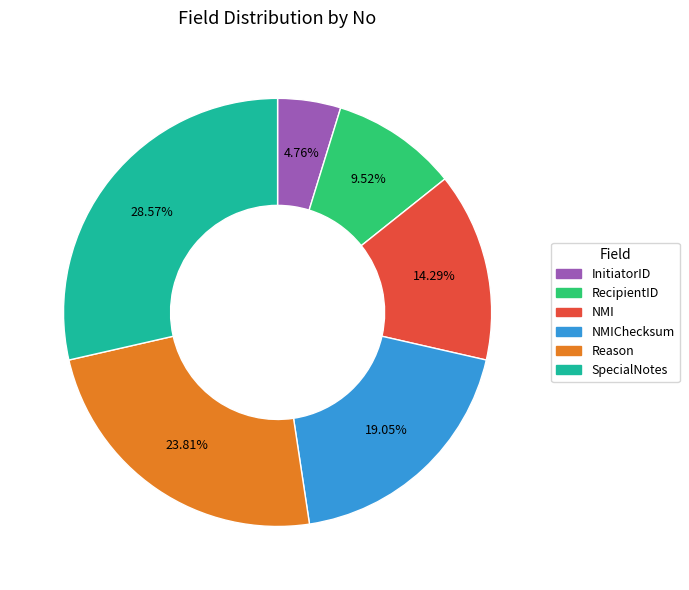

How many slices are in this pie chart?

6